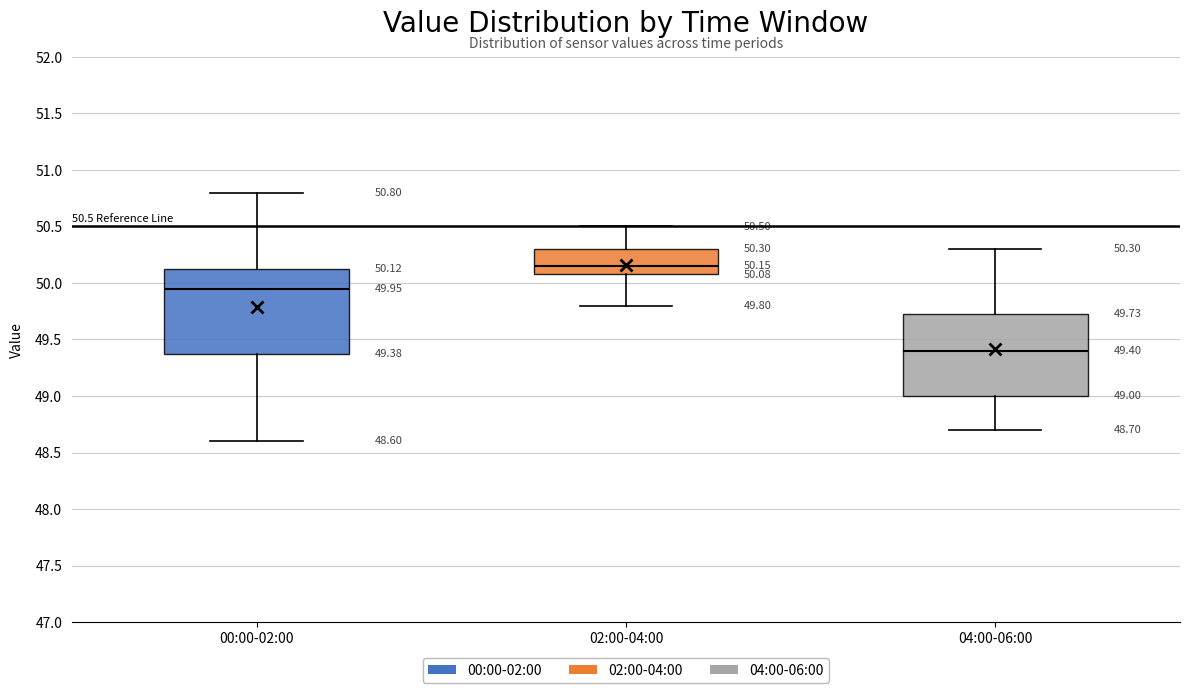

Which box's median line is the highest?

02:00-04:00